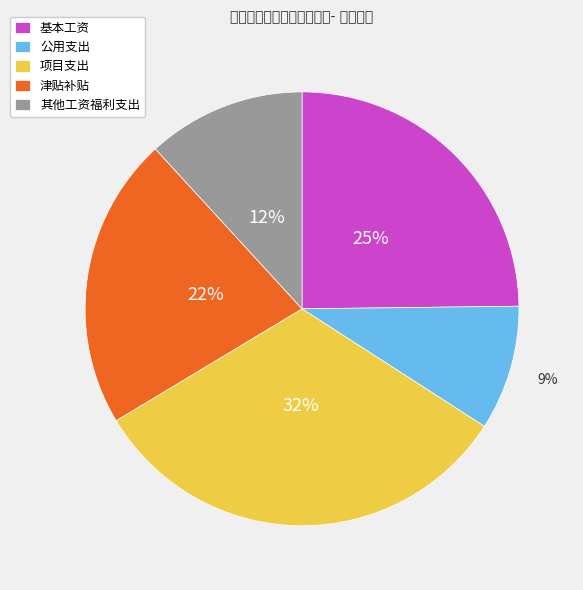

What is the ratio of the value at 其他工资福利支出 to the value at 项目支出?

0.4